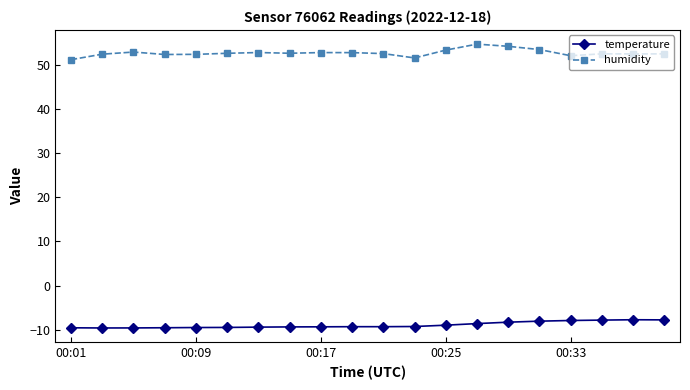

What is the difference between the maximum and second lowest values in the humidity series?

3.1